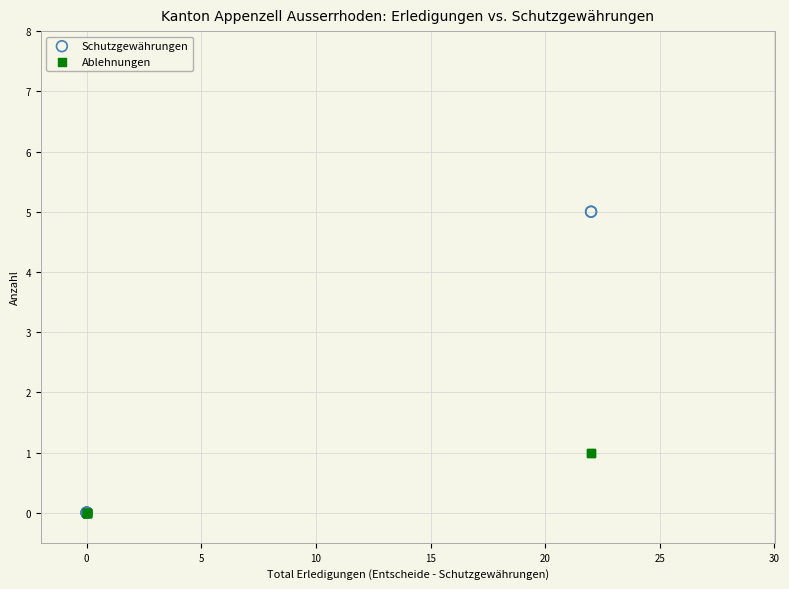

What are all the series names shown in the legend?

Schutzgewährungen, Ablehnungen